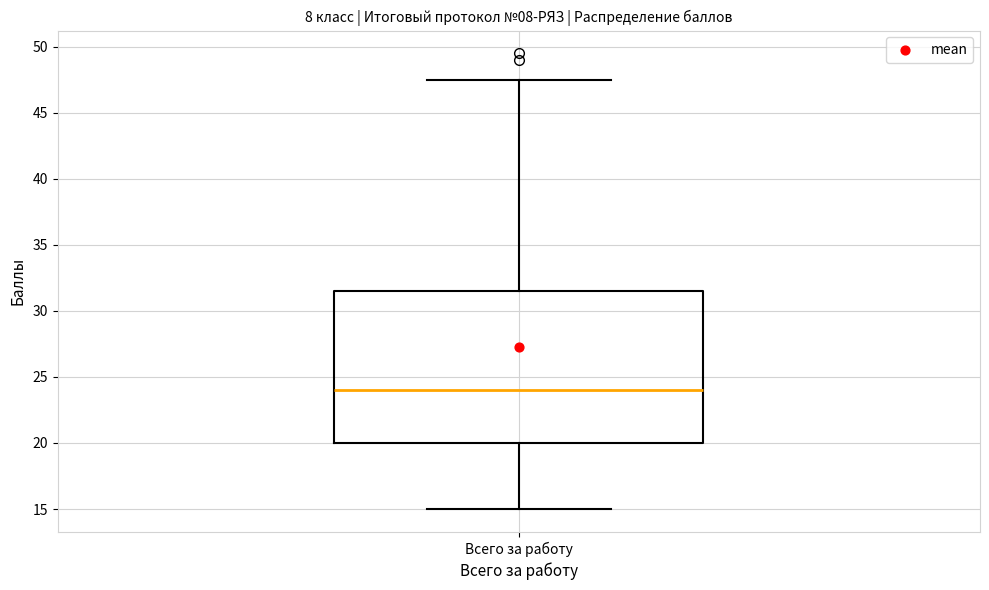

Where does the upper whisker of the box for Всего за работу end on the y-axis? The values are not printed on the chart, so give them approximately, as read against the axis.

47.5